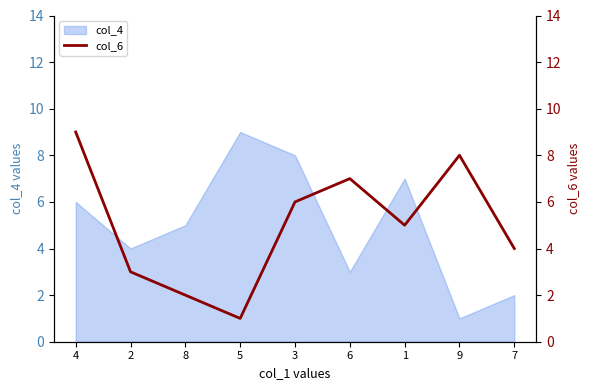

Count the number of values greater than 5.

4